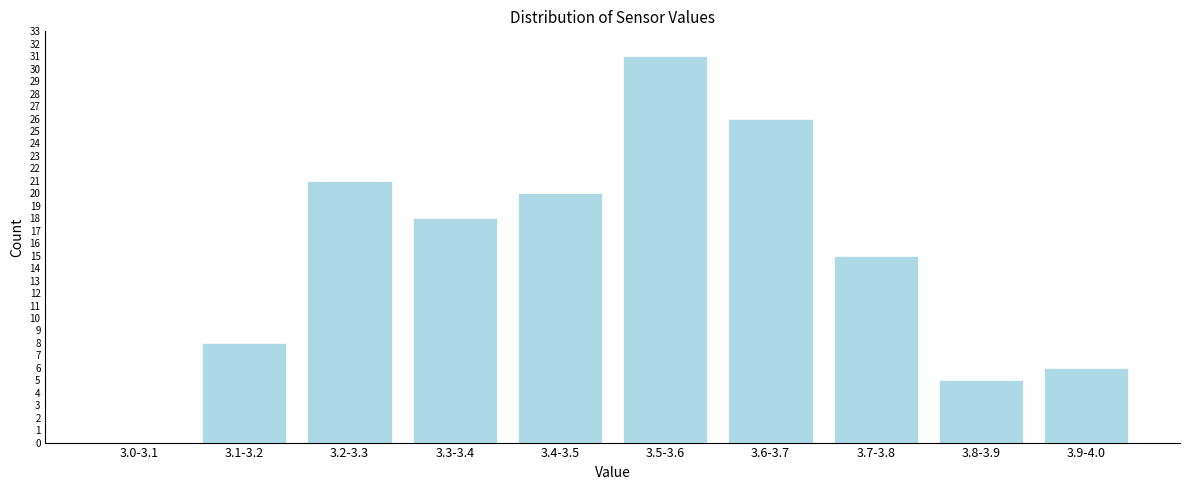

Reading left to right, list all the values displayed in this chart.

3.0-3.1=0	3.1-3.2=8	3.2-3.3=21	3.3-3.4=18	3.4-3.5=20	3.5-3.6=31	3.6-3.7=26	3.7-3.8=15	3.8-3.9=5	3.9-4.0=6